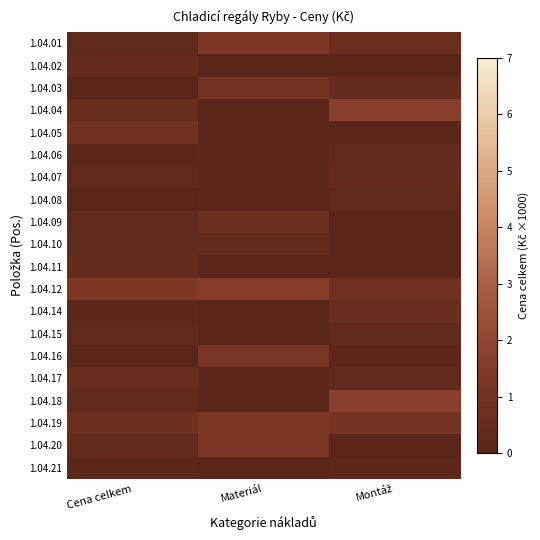

What is the spread (max minus min) of values at Materiál?

1.6